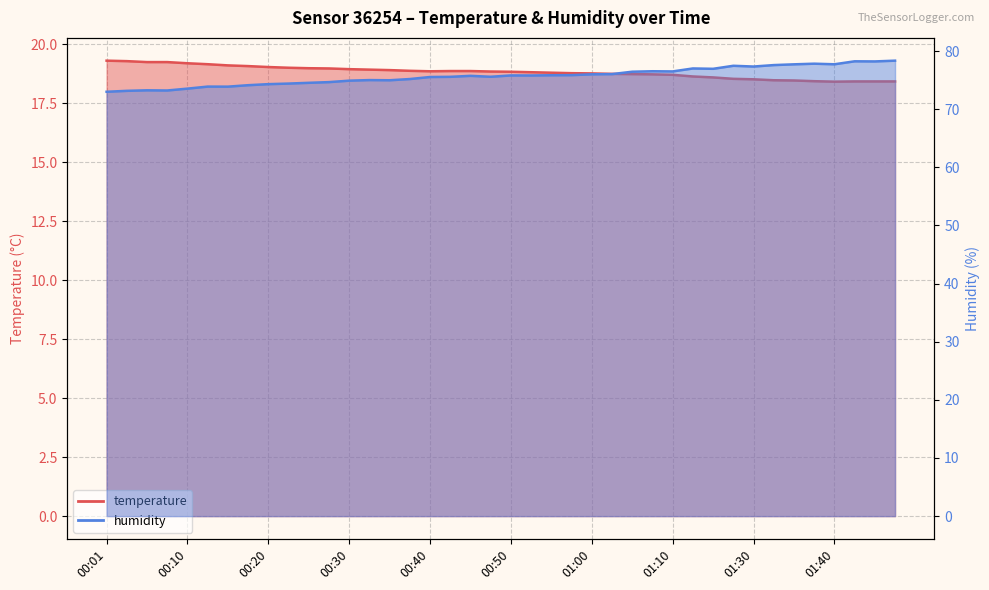

The humidity series shows 75.8 at 00:50. True or false?

True